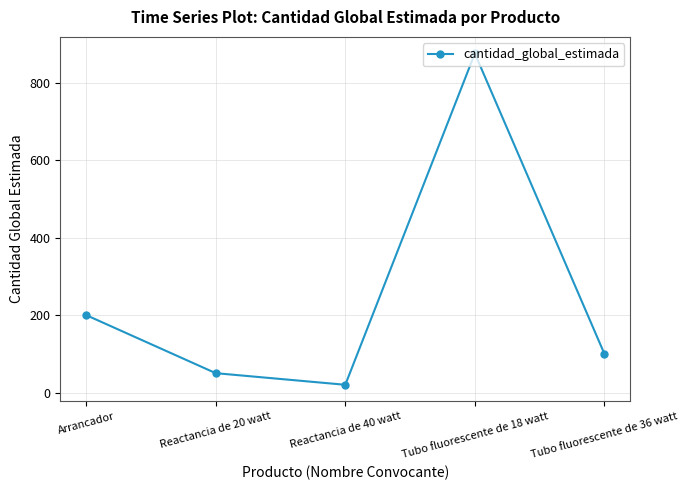

What is the ratio of the value at Tubo fluorescente de 36 watt to the value at Arrancador?

0.5